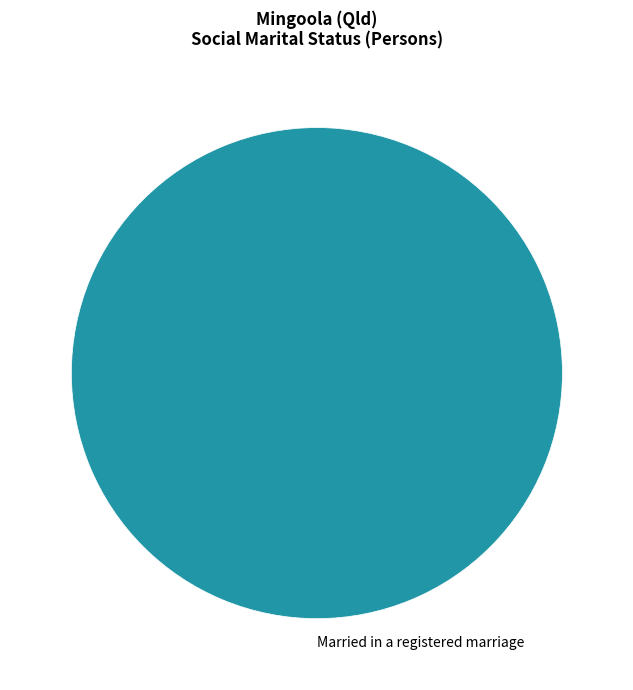

Count the number of slices in the pie.

1